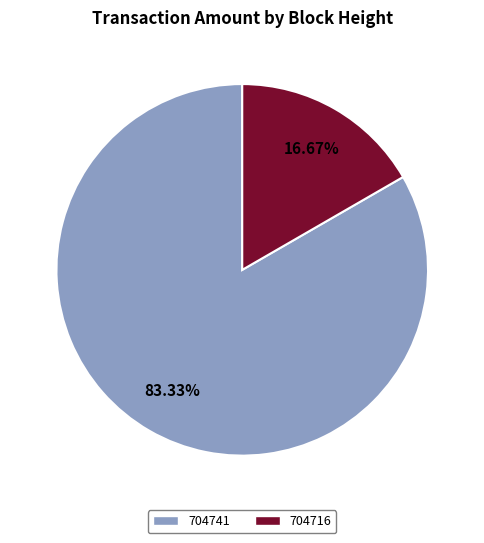

What is the smallest slice in the pie chart?

704716